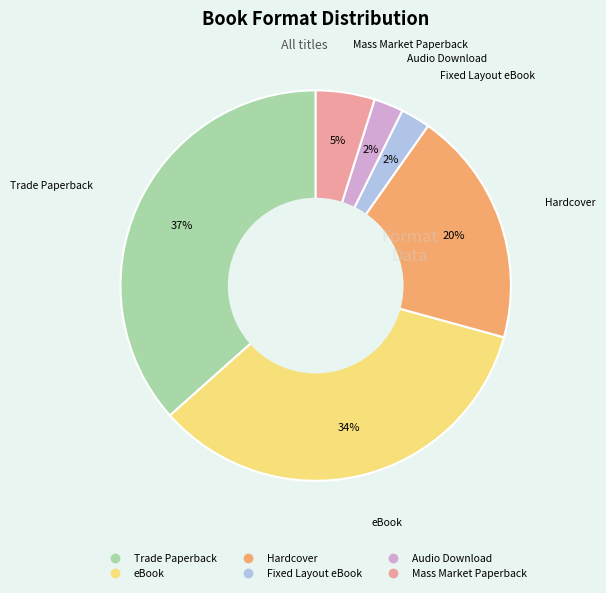

Count the number of slices in the pie.

6